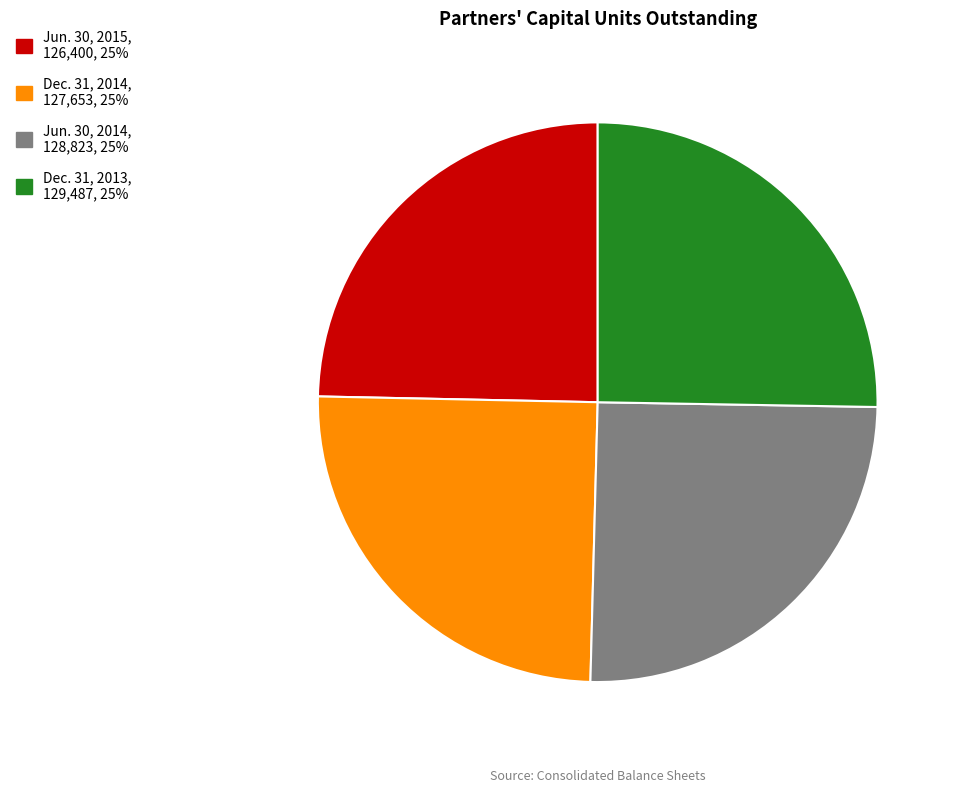

Is there any slice that represents more than half of the pie?

No